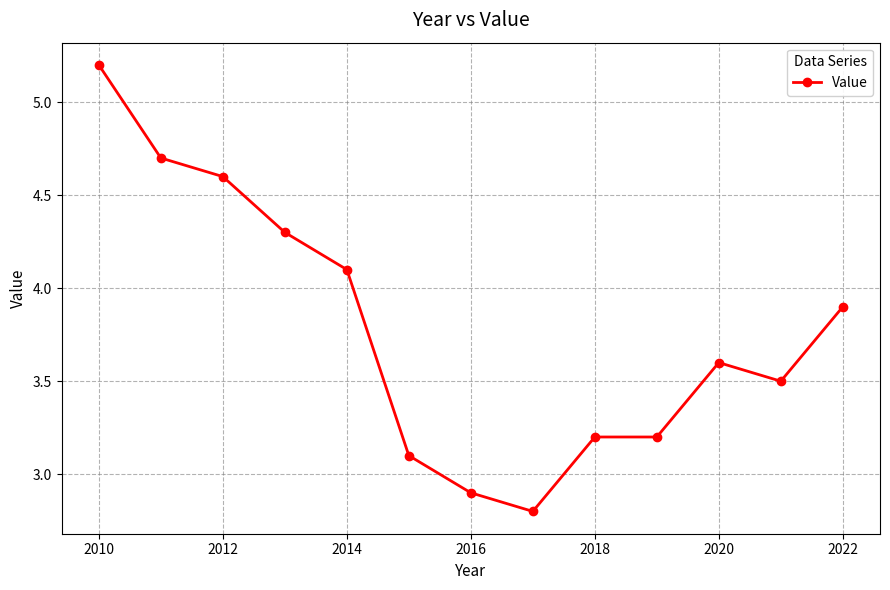

What is the greatest value displayed?

5.2